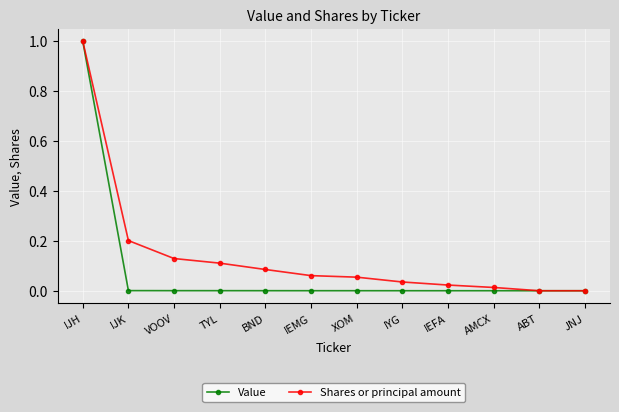

Which series changed the most between IJK and ABT?

Shares or principal amount